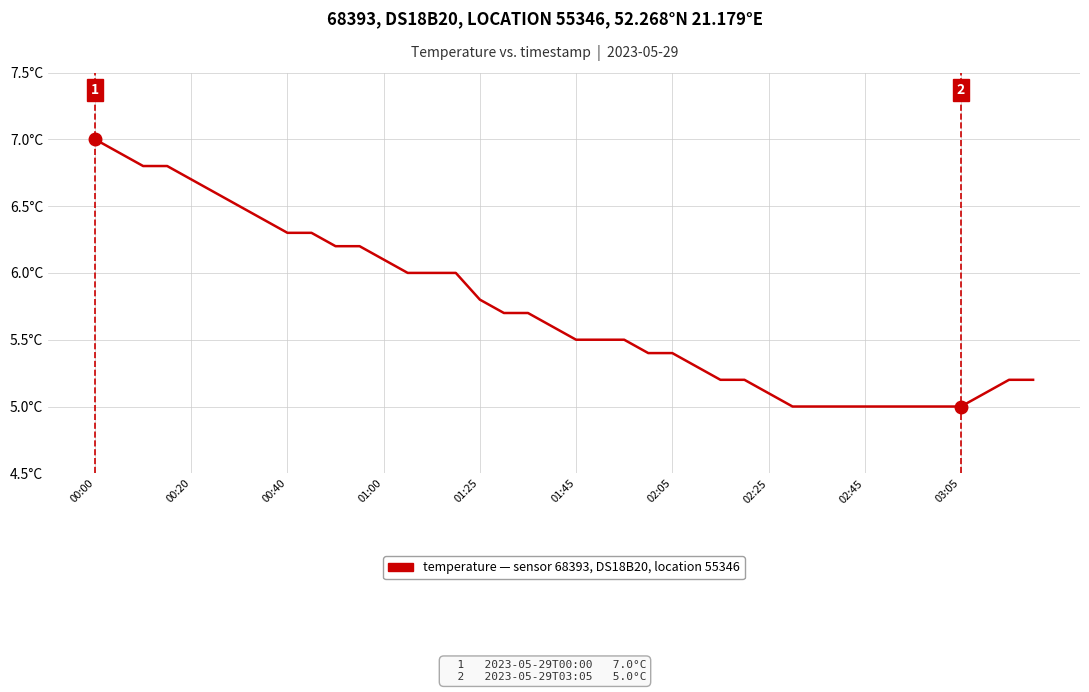

Does the chart have visible grid lines?

Yes